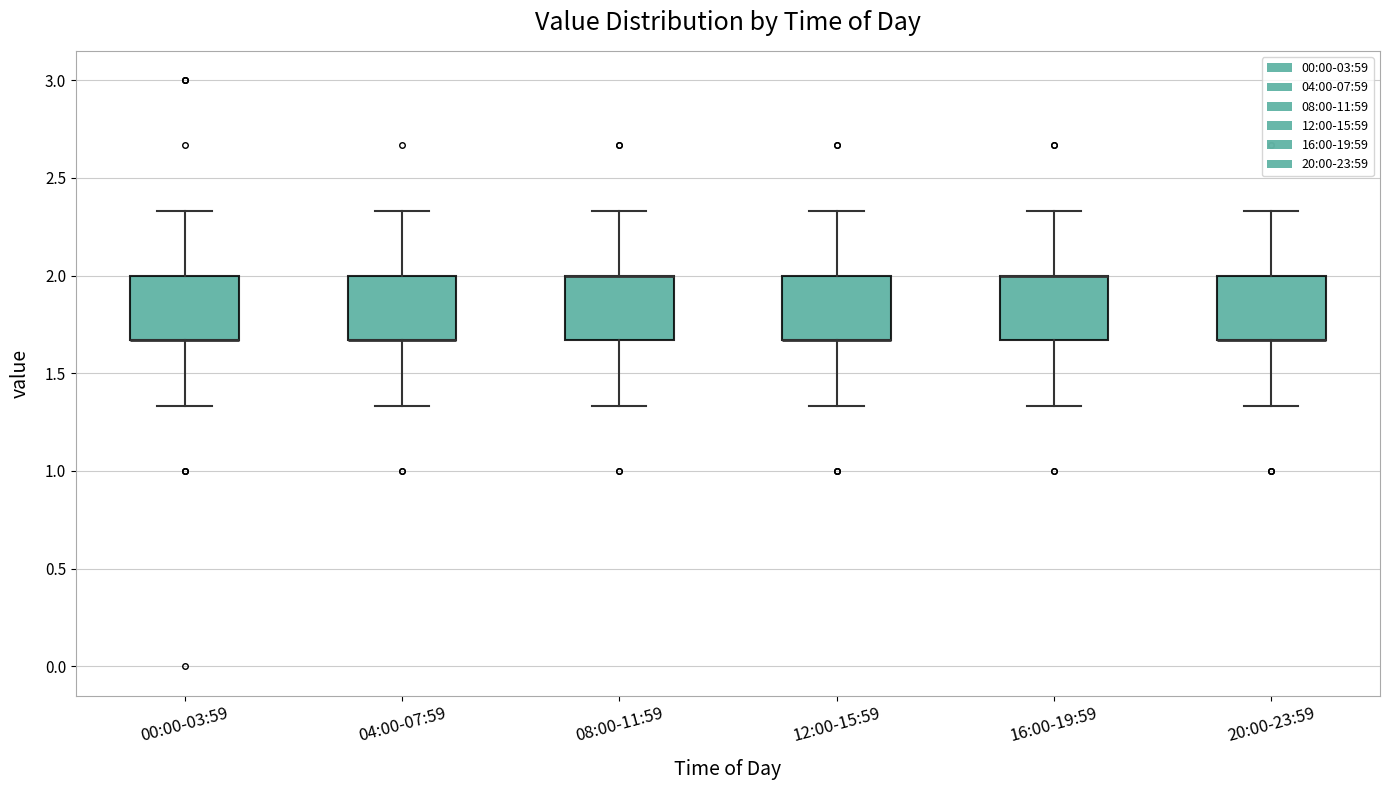

Where does the lower whisker of the box for 04:00-07:59 end on the y-axis? The values are not printed on the chart, so give them approximately, as read against the axis.

1.35